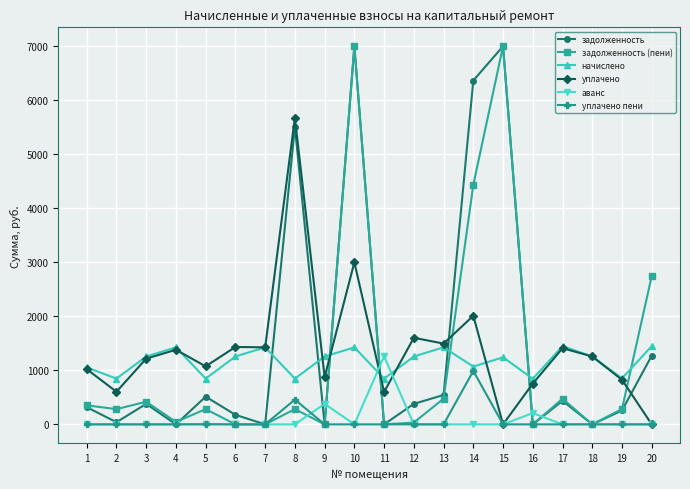

Does the chart display data point markers on the line(s)?

Yes